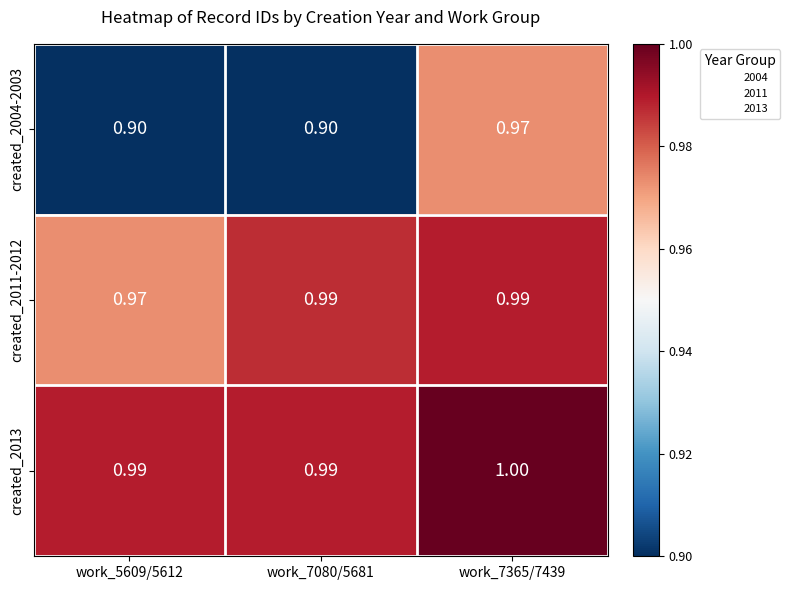

Is the value of created_2004-2003 at work_5609/5612 greater than the value of created_2011-2012 at work_5609/5612?

No